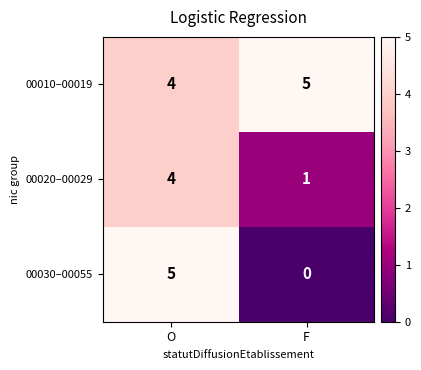

What is the minimum value for 00010–00019?

4